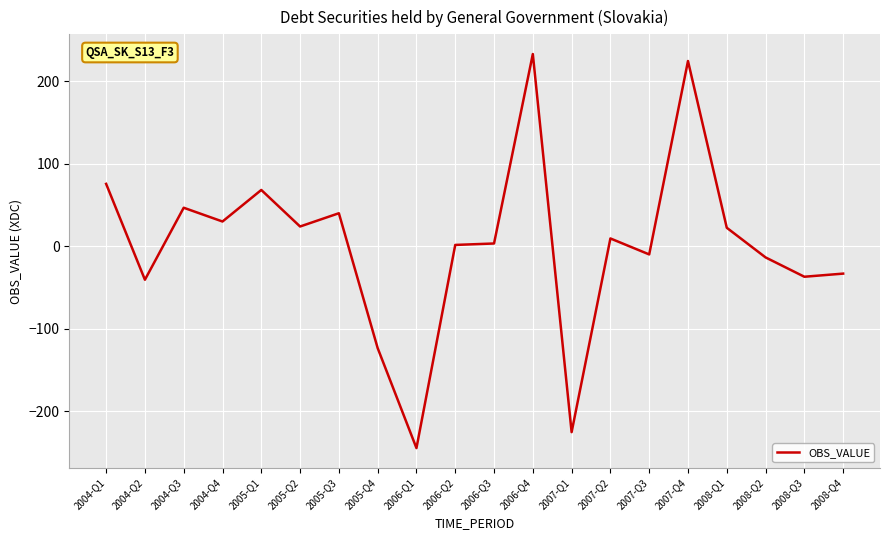

What is the maximum value shown in the chart?

233.3